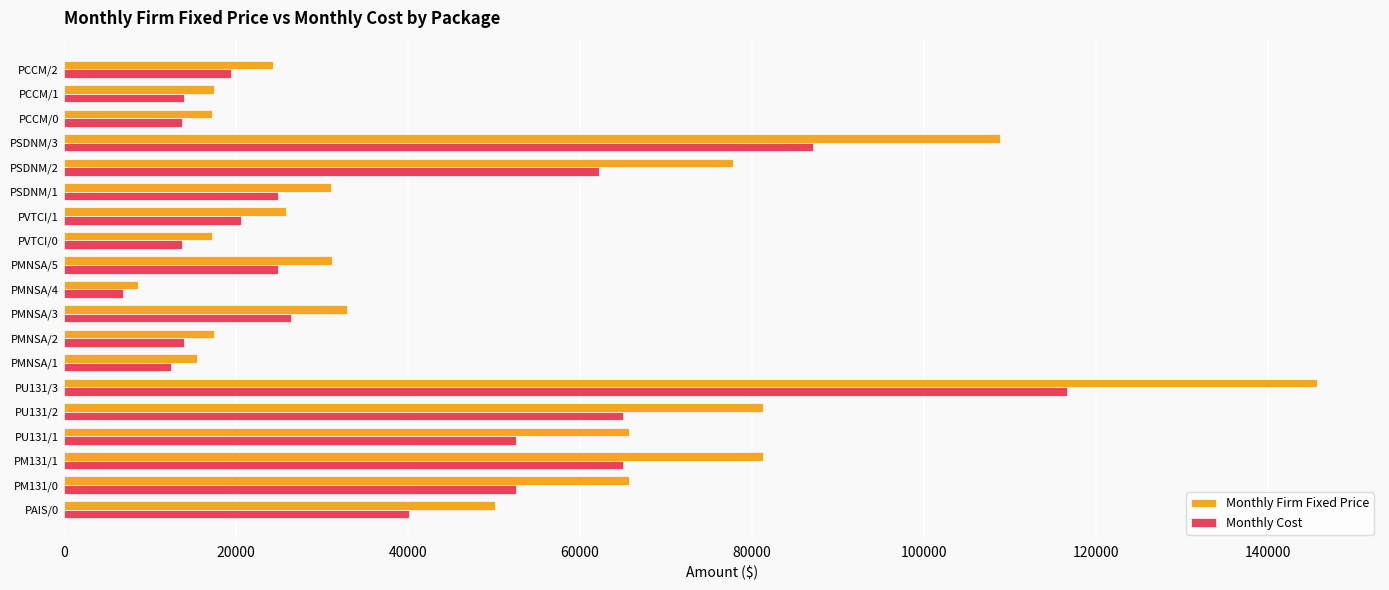

Which series has the widest spread of values?

Monthly Firm Fixed Price